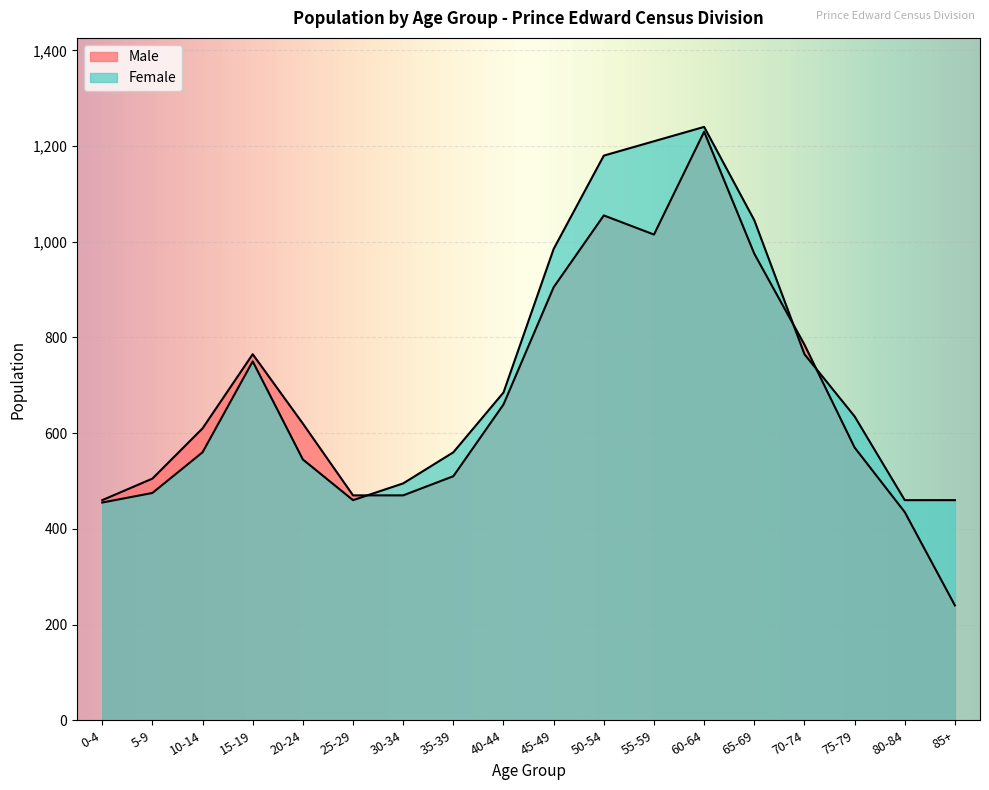

What are all the series names shown in the legend?

Male, Female